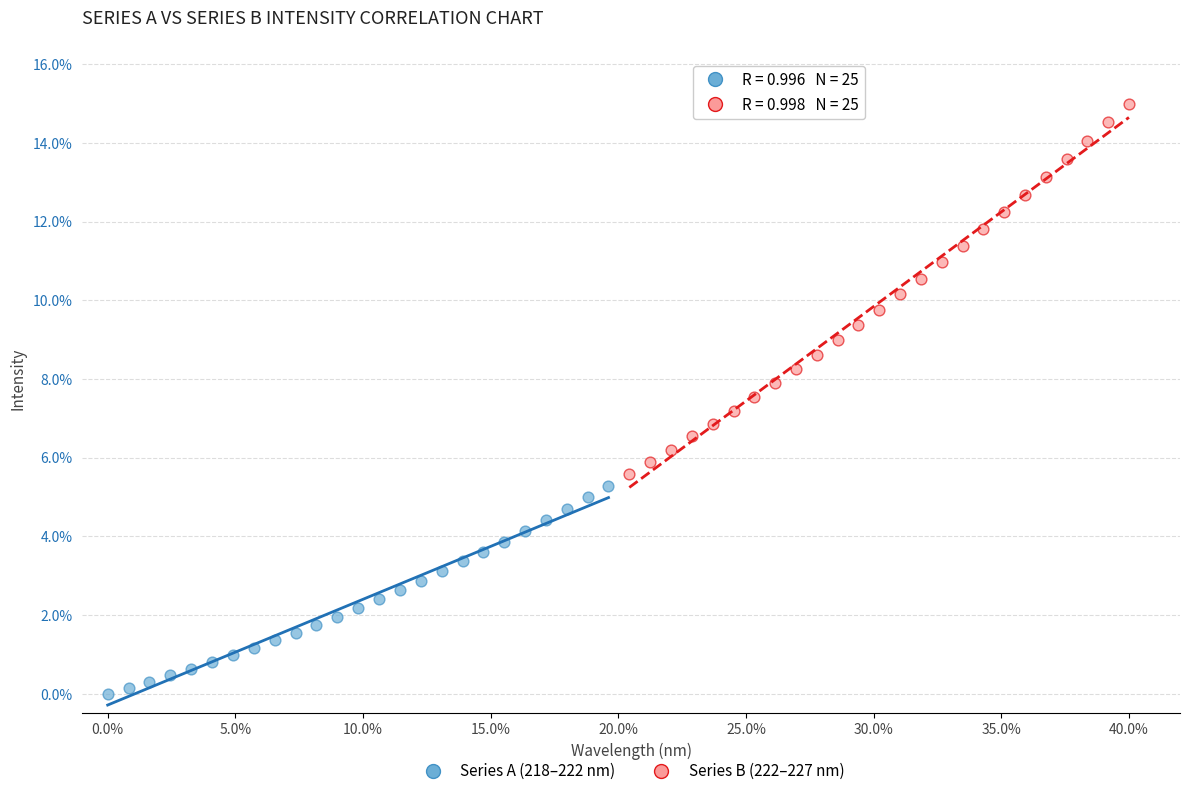

Which series contains the highest Y value?

Series B (222–227 nm)